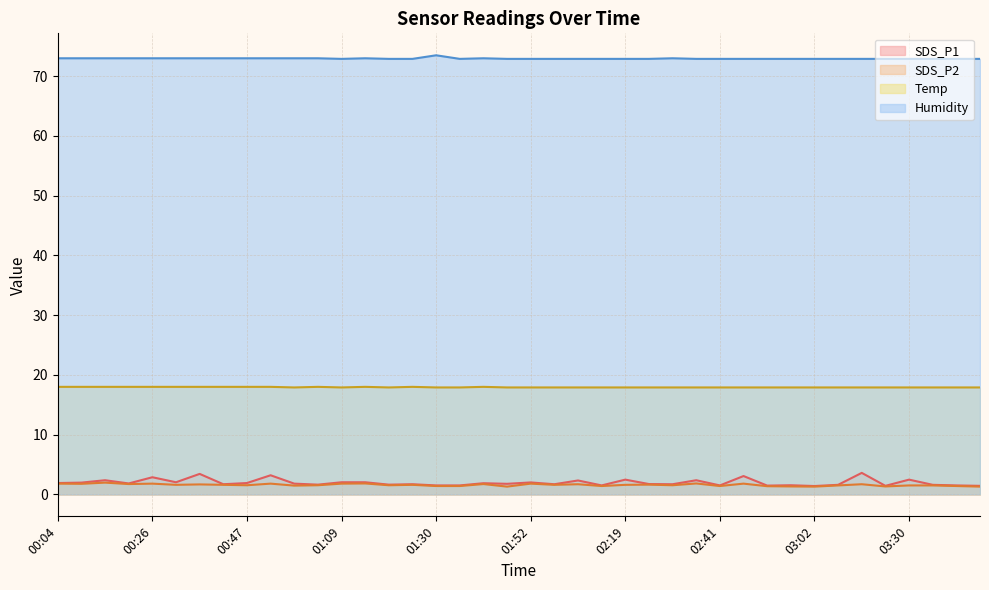

At which category does the chart reach its peak across all series?

01:30